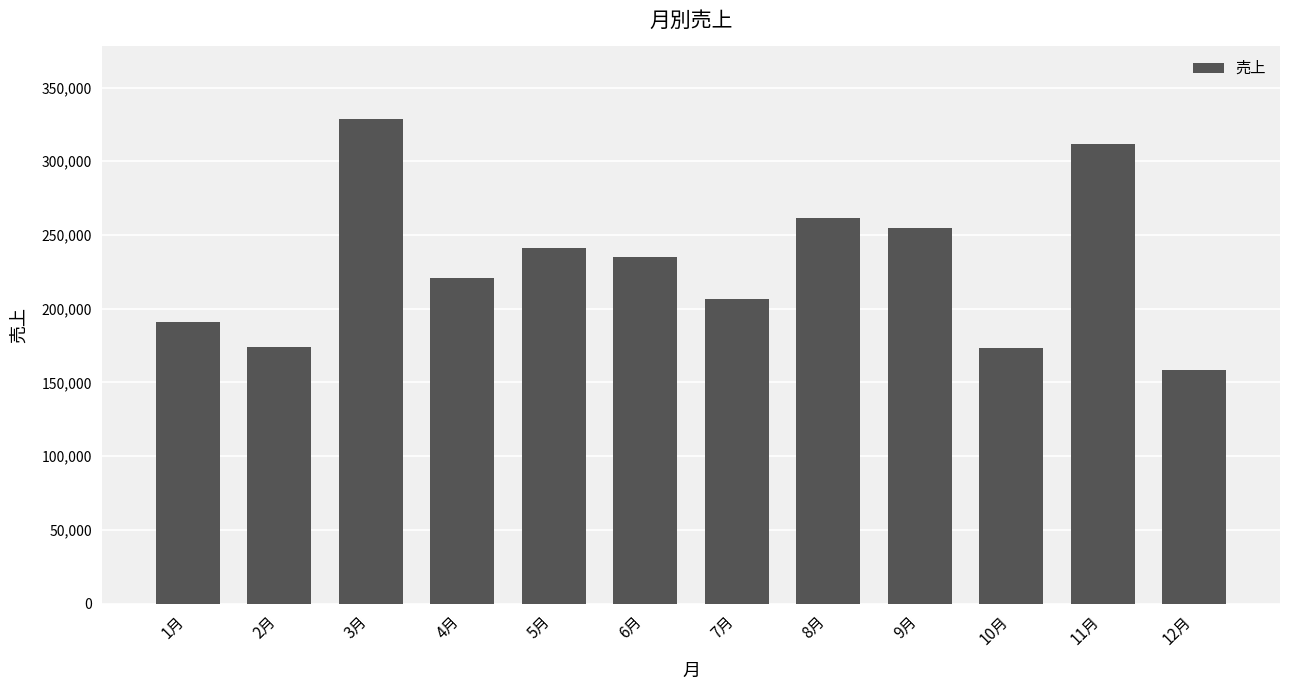

What position from the left is 11月?

11